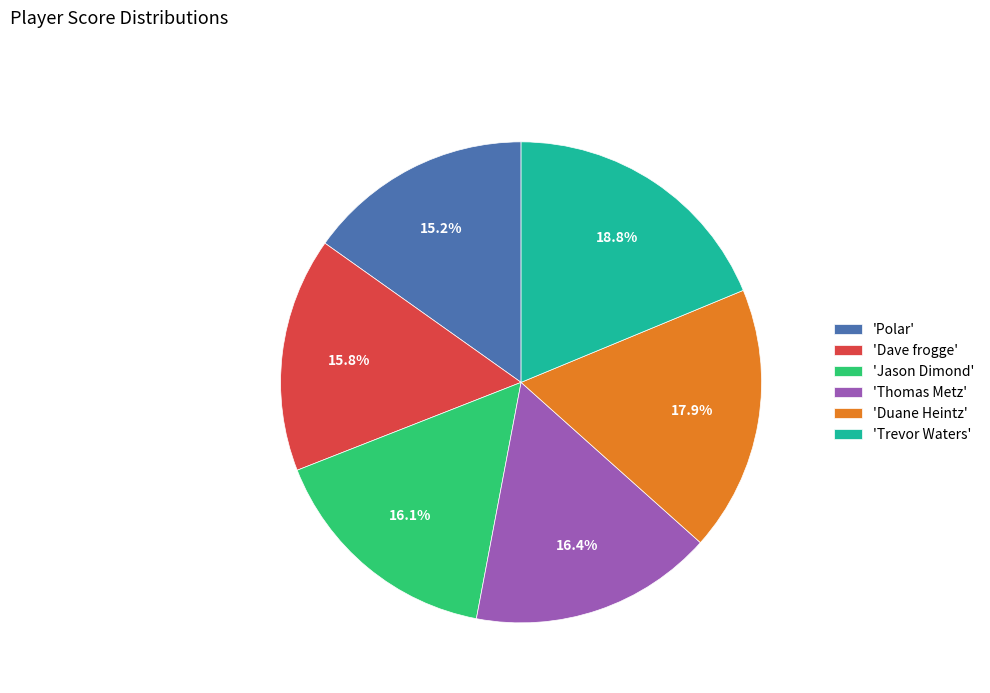

Count the number of slices in the pie.

6